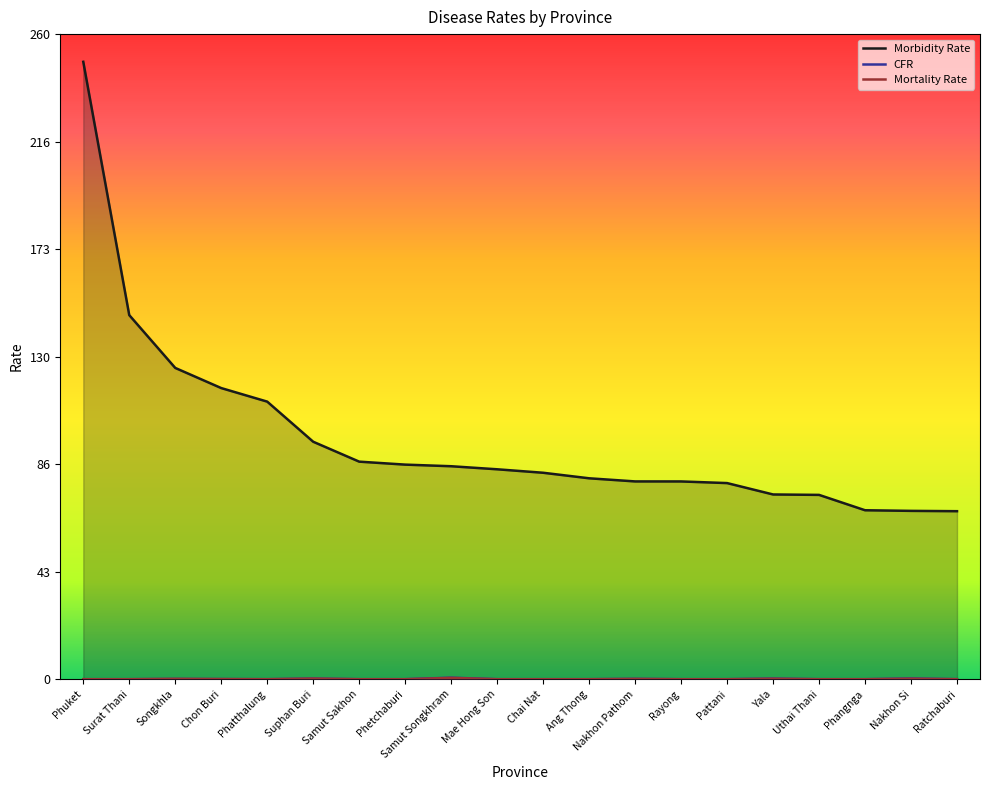

Which category has the highest value across all series?

Phuket